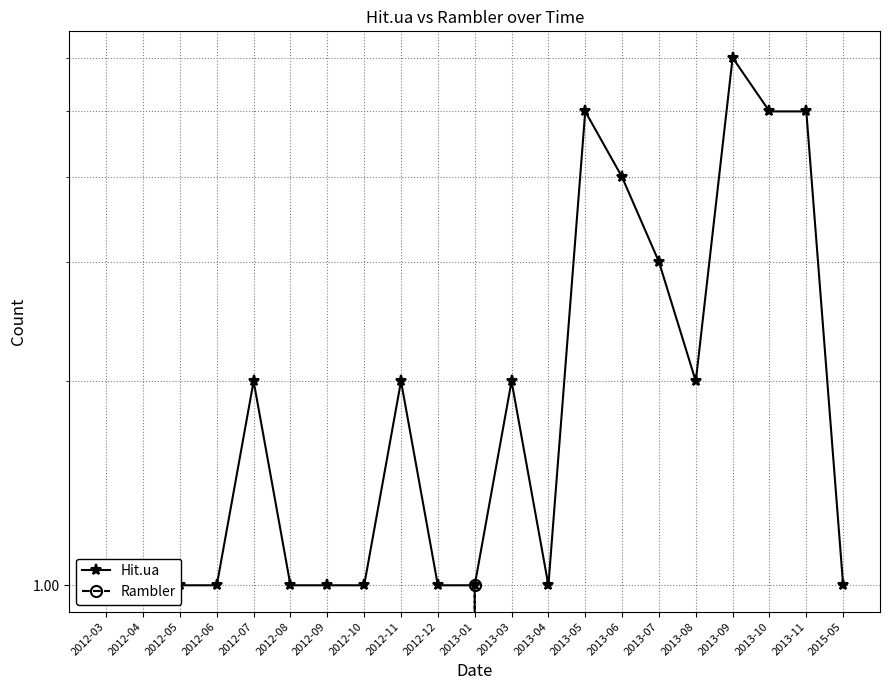

Does the chart display data point markers on the line(s)?

Yes